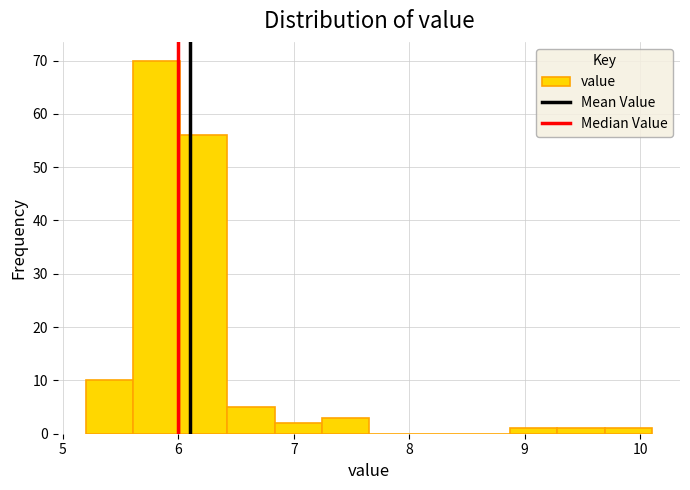

Reading left to right, list every bar in this chart as the range it spans on the x-axis followed by its height. Neither the bar edges nor the heights are printed on the chart, so give them approximately, as read against the axes.

5.2 to 5.6: 10
5.6 to 6.0: 70
6.0 to 6.4: 56
6.4 to 6.8: 5
6.8 to 7.2: 2
7.2 to 7.7: 3
7.7 to 8.1: 0
8.1 to 8.5: 0
8.5 to 8.9: 0
8.9 to 9.3: 1
9.3 to 9.7: 1
9.7 to 10.1: 1